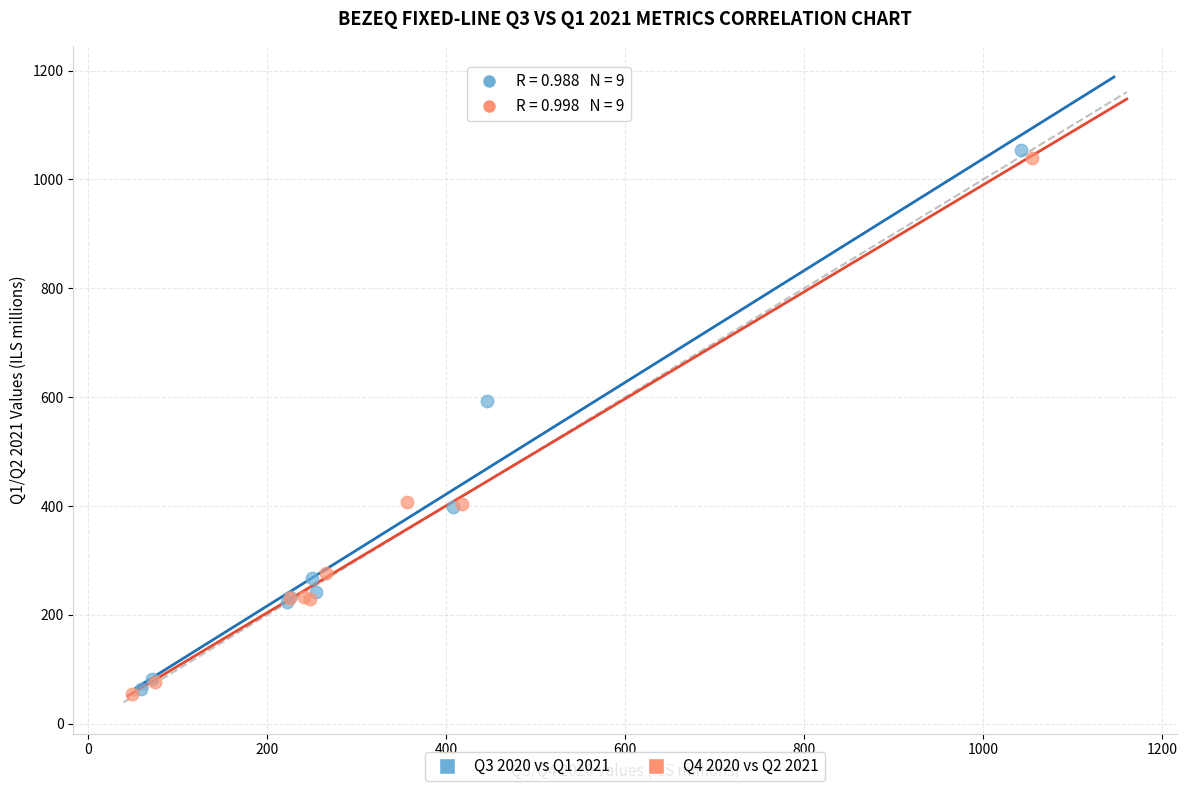

Which series reaches the maximum Y coordinate?

Q3 2020 vs Q1 2021